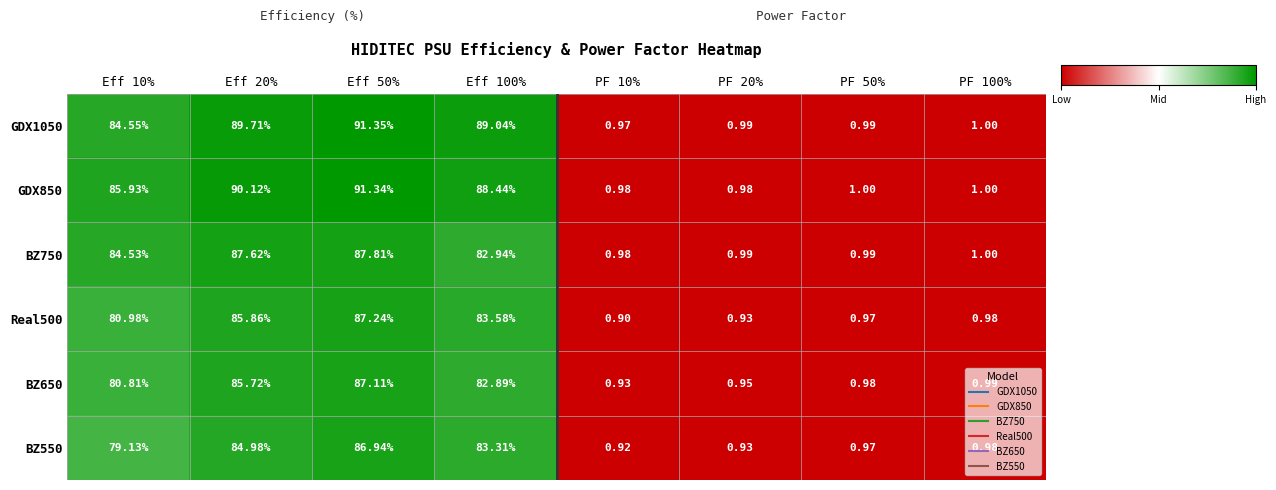

How many series are shown in this chart?

6